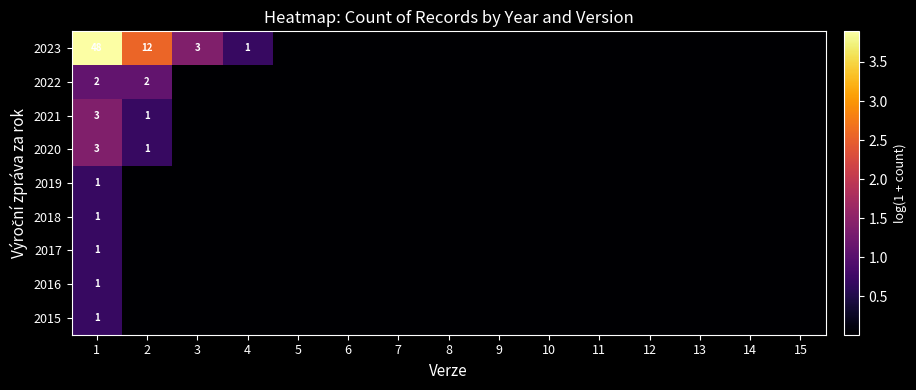

List the labels in order of 2015 value, smallest first.

2, 3, 4, 5, 6, 7, 8, 9, 10, 11, 12, 13, 14, 15, 1